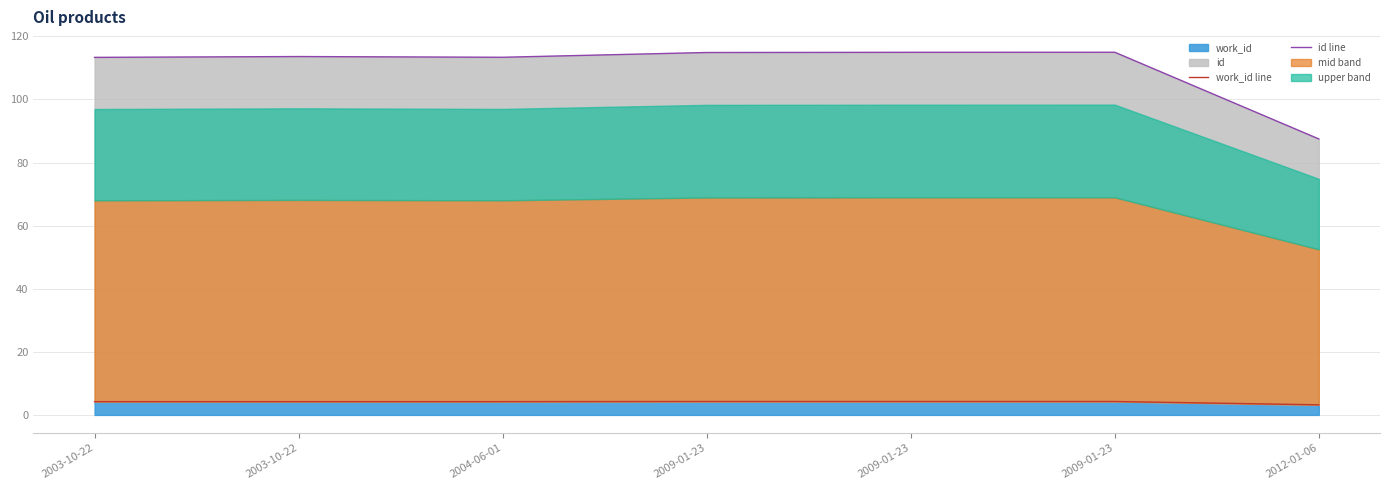

Count the work_id line values in the range 4 to 5.

6